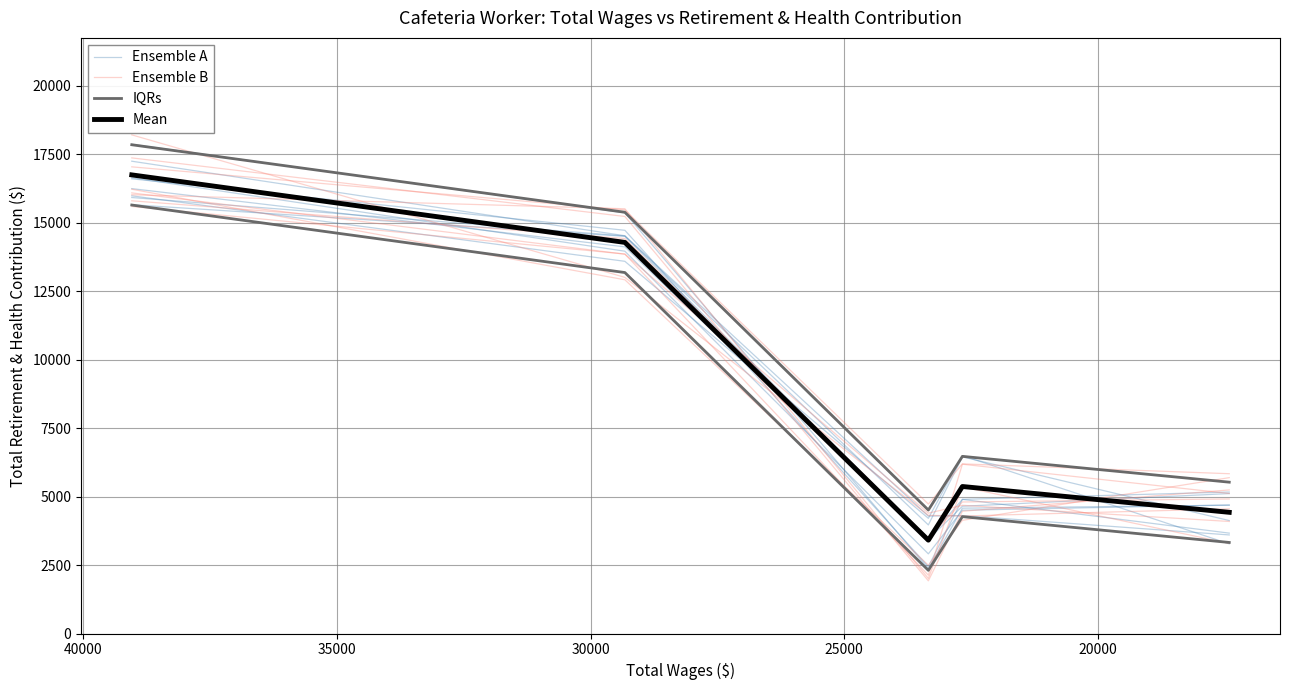

Reading right to left, what are all the values shown in this chart?

Ensemble A: 15912.4	14510.8	3962.8	6446.7	4121.9
Ensemble B: 16014.3	15502.0	2009.2	5350.5	3289.1
IQRs: 17838.0	15374.0	4506.0	6465.0	5523.0
Mean: 16738.0	14274.0	3406.0	5365.0	4423.0